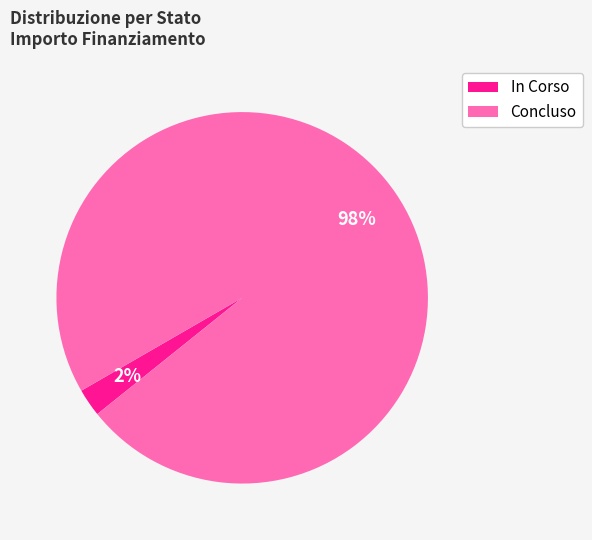

True or false: In Corso accounts for 2% of the total.

True